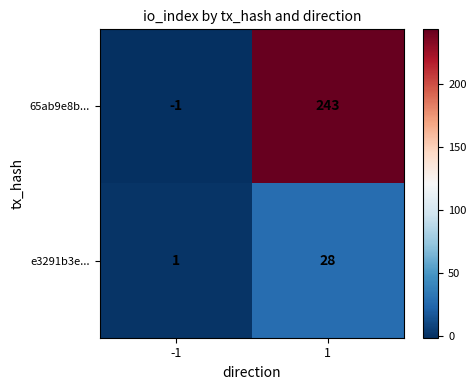

What is the average value of the 65ab9e8b... series?

121